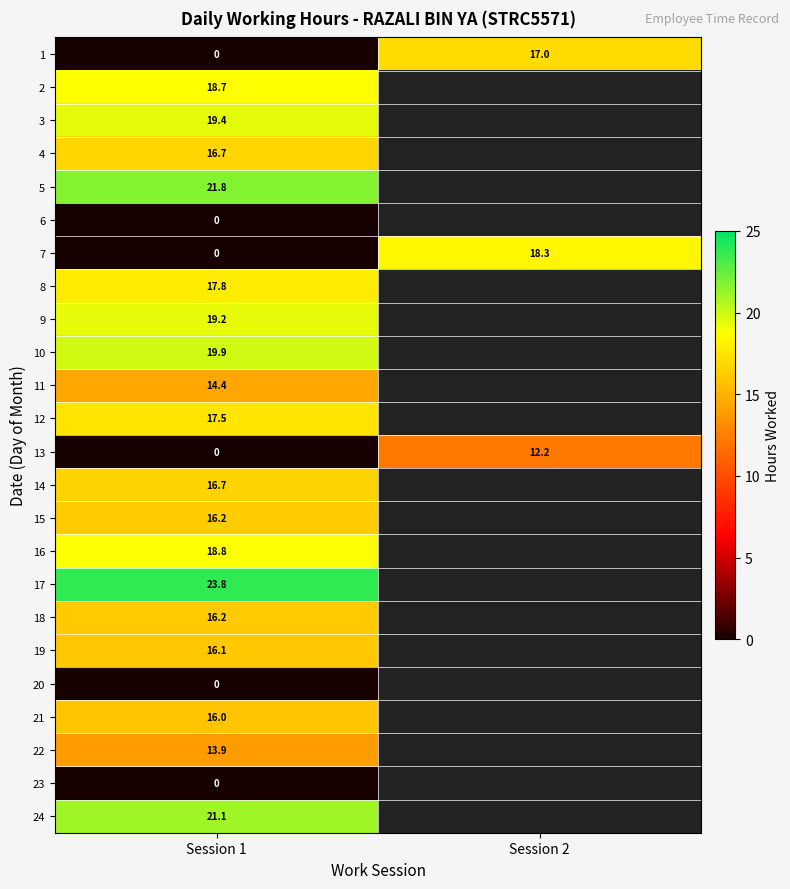

What is the total value across all series at Session 1?

324.2